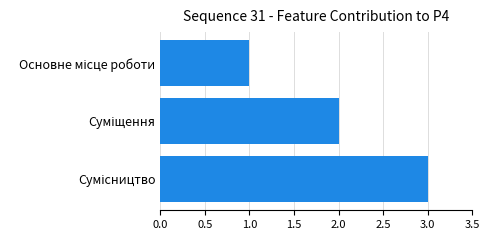

What is the maximum value shown in the chart?

3